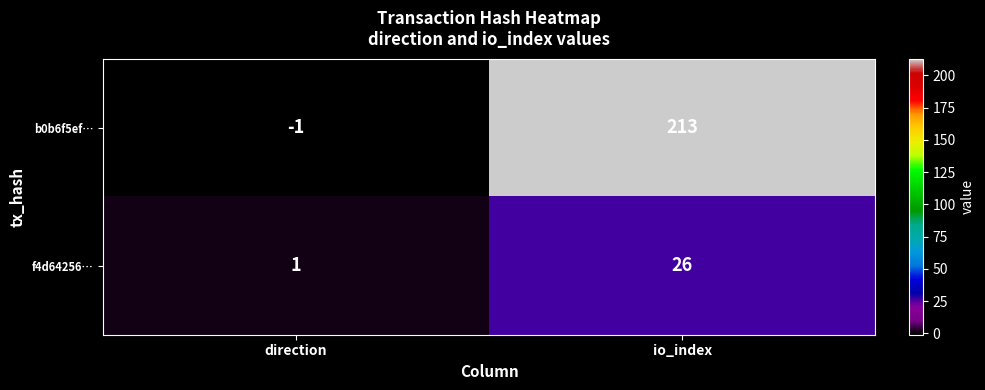

What is the spread (max minus min) of values at direction?

2